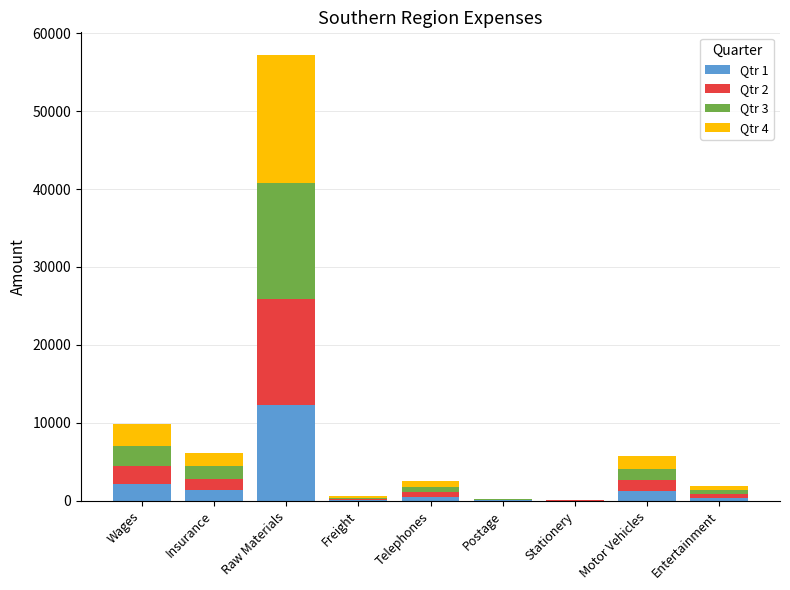

What is the approximate value of Qtr 1 at Telephones?

544.0